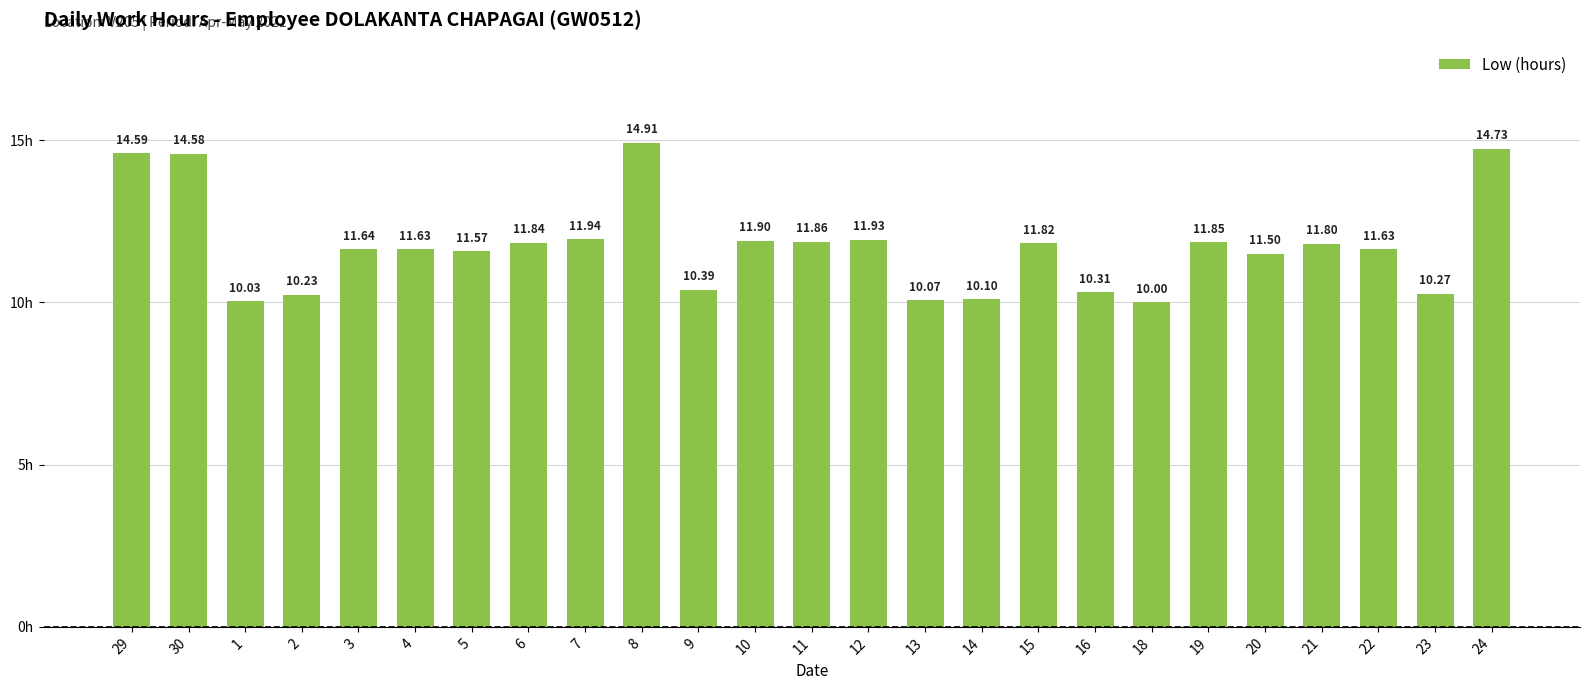

What is the sum of the values at 13 and 18?

20.1